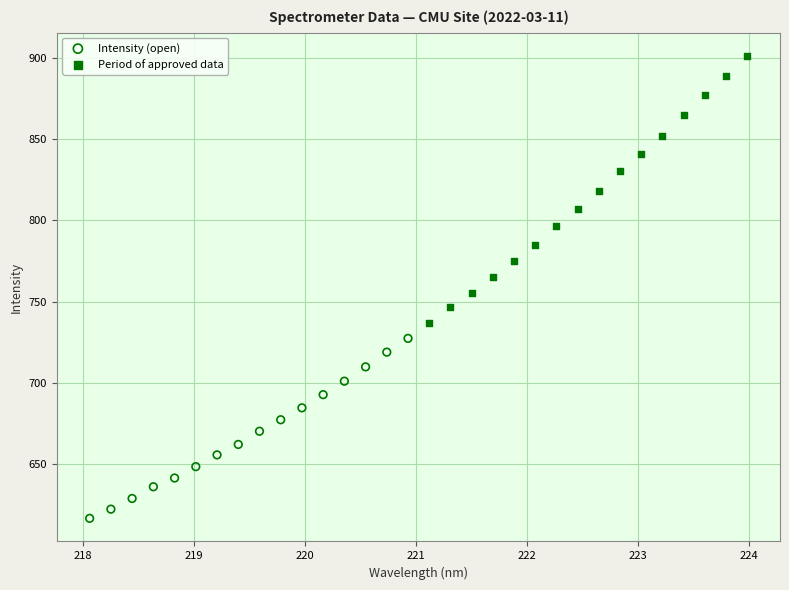

What are all the series names shown in the legend?

Intensity (open), Period of approved data